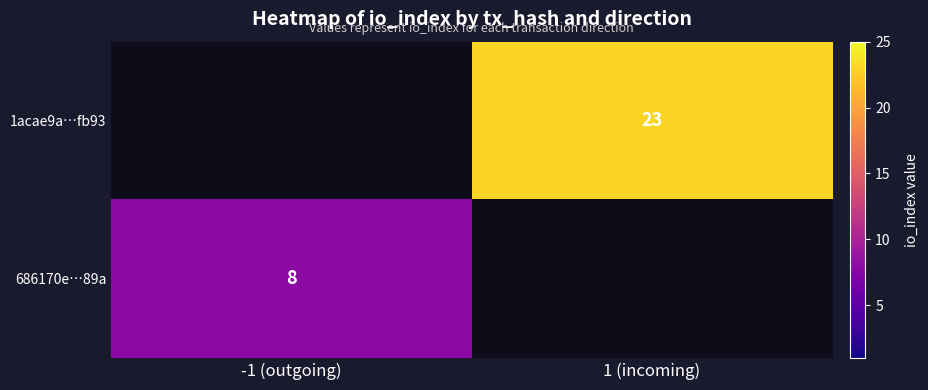

Rank the categories by 686170e…89a value from lowest to highest.

1 (incoming), -1 (outgoing)